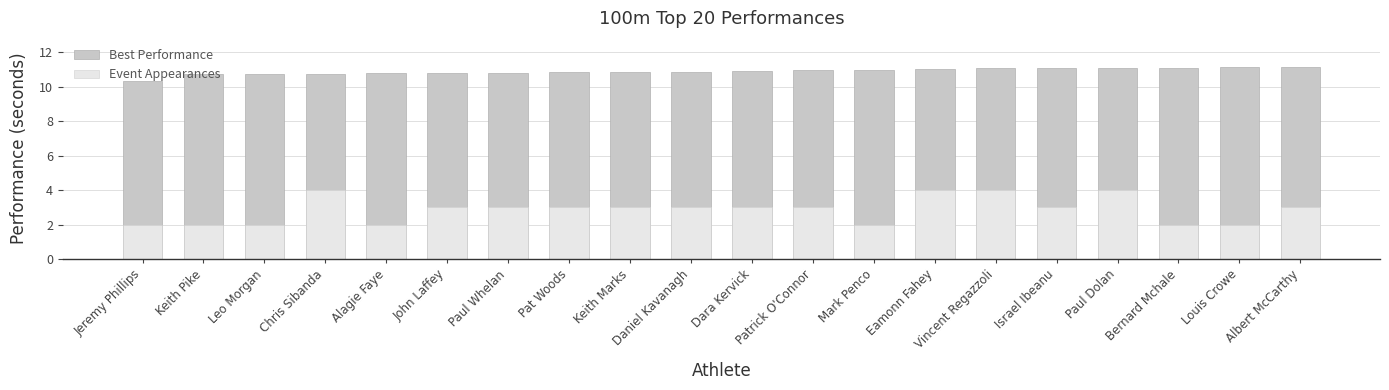

Reading left to right, transcribe all the data shown in this chart.

Best Performance: 10.3	10.7	10.7	10.8	10.8	10.8	10.8	10.9	10.9	10.9	10.9	11.0	11.0	11.0	11.1	11.1	11.1	11.1	11.2	11.2
Event Appearances: 2.0	2.0	2.0	4.0	2.0	3.0	3.0	3.0	3.0	3.0	3.0	3.0	2.0	4.0	4.0	3.0	4.0	2.0	2.0	3.0